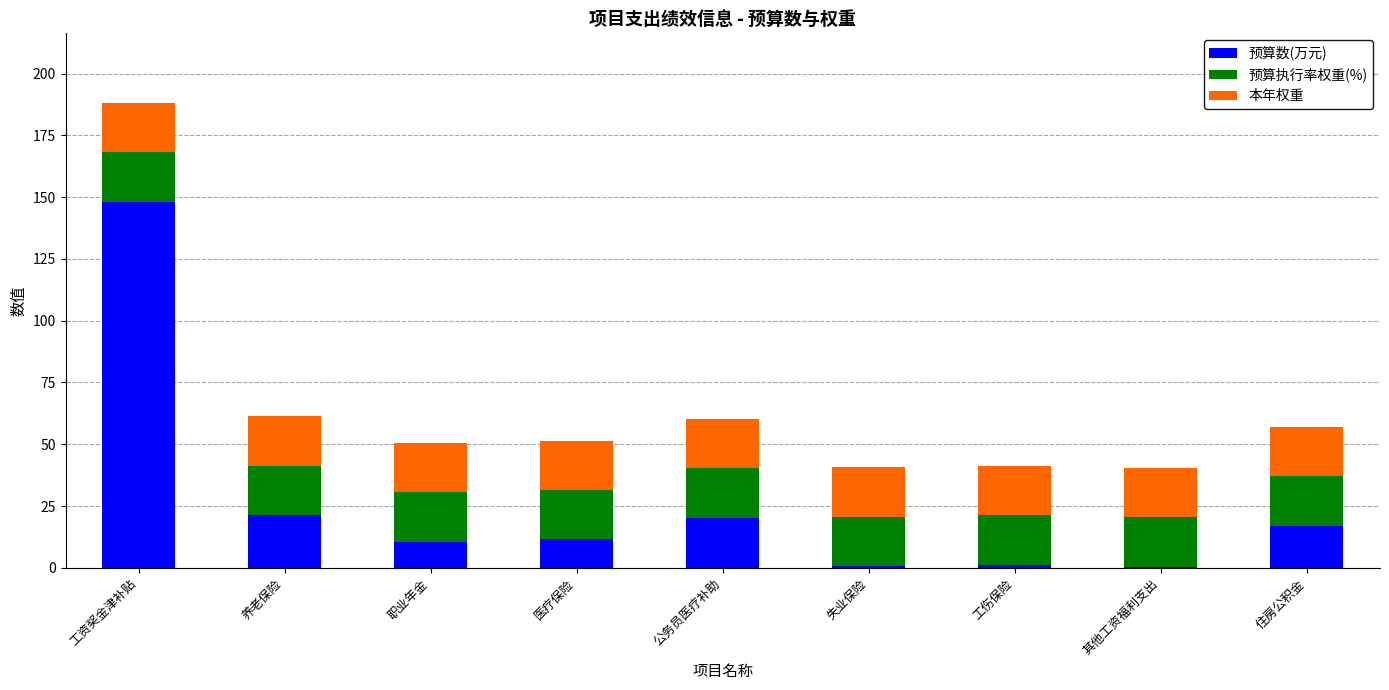

At which category is the sum across all series the highest?

工资奖金津补贴